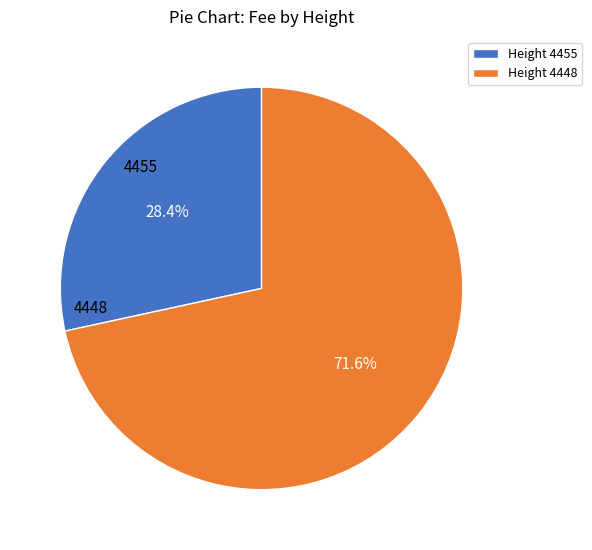

Approximately how many times larger is the value at Height 4455 compared to Height 4448?

0.4